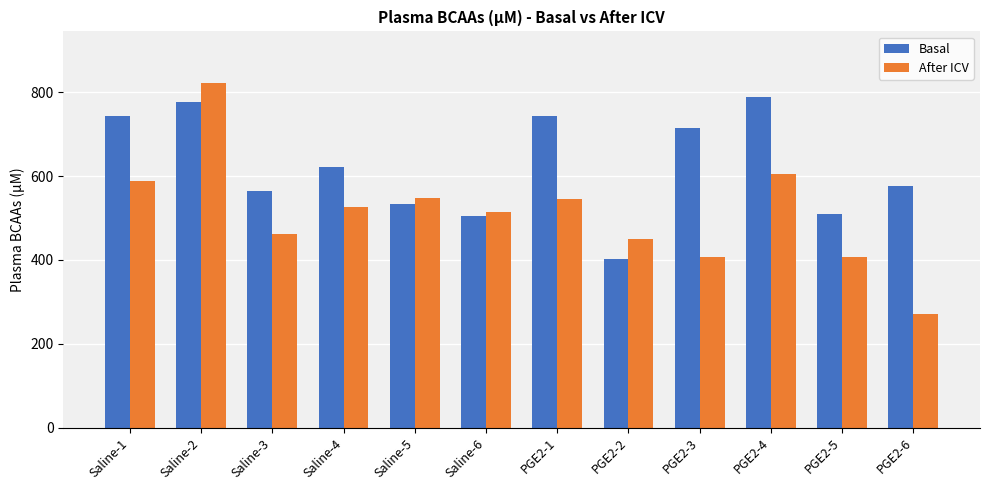

At how many categories does at least one series exceed 665?

5